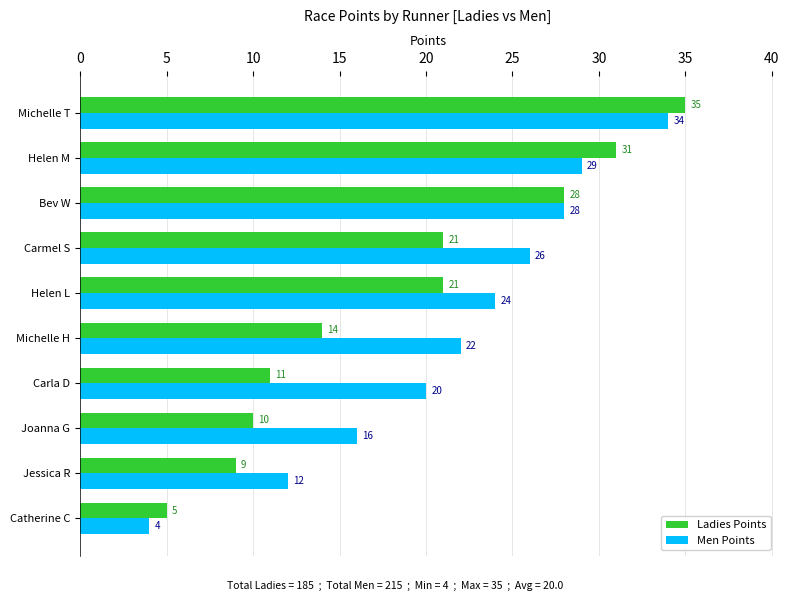

True or false: Men Points has a value of 29 at Michelle H.

False